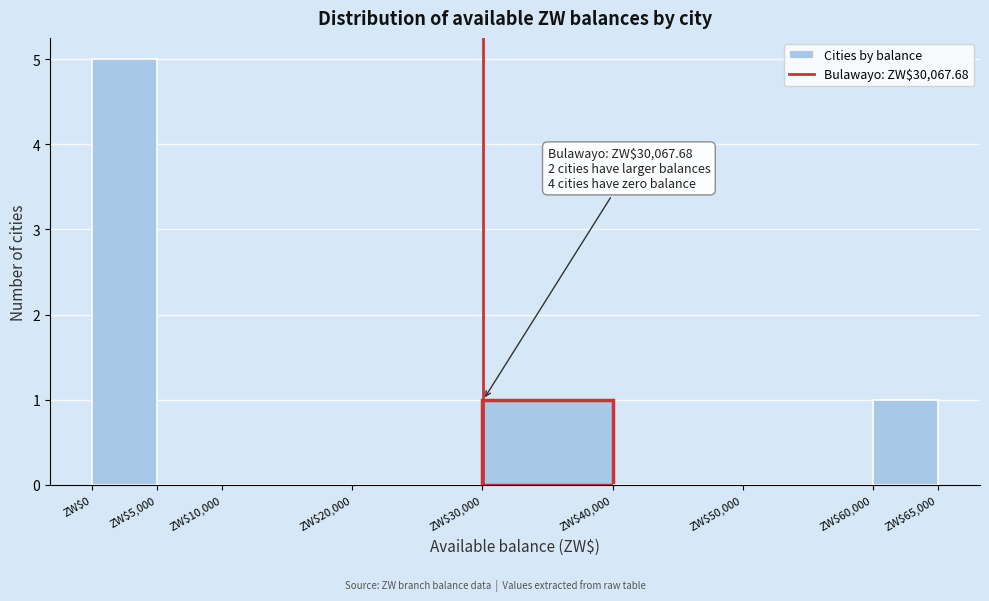

Which range on the x-axis has the tallest bar?

0 to 5000